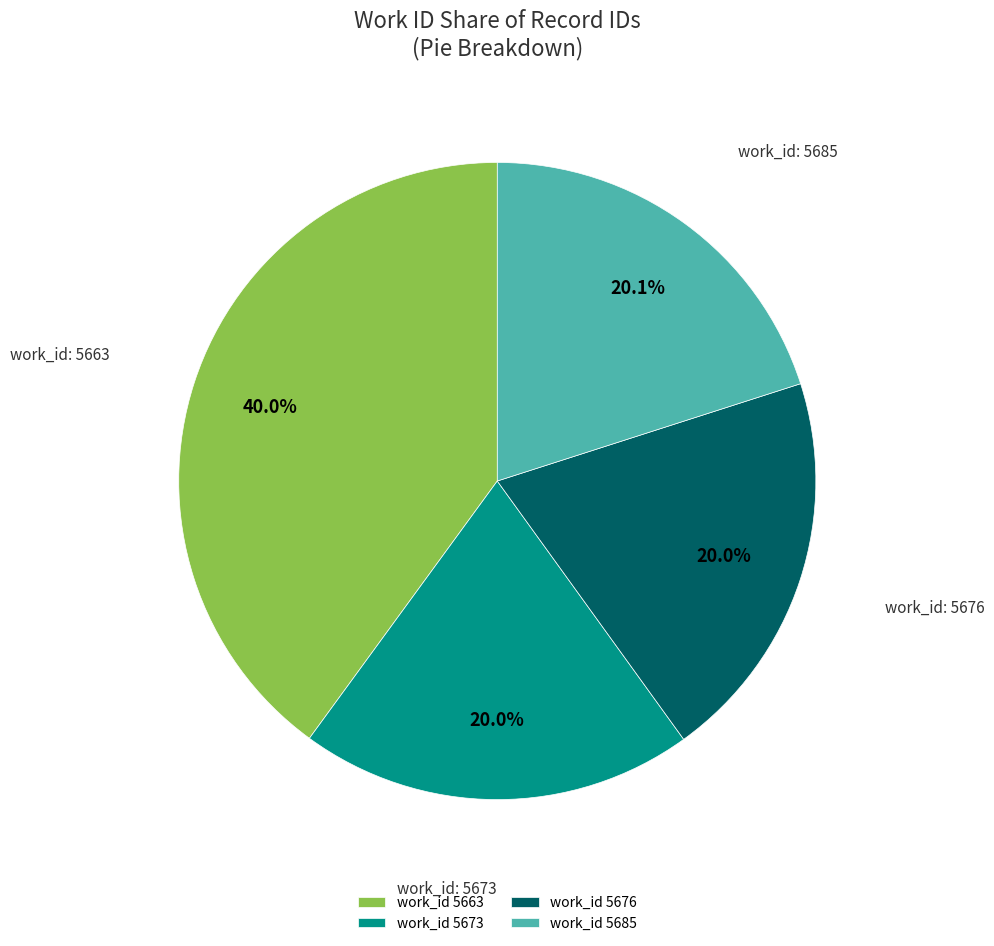

What percentage do work_id 5663 and work_id 5673 together represent?

59.9%